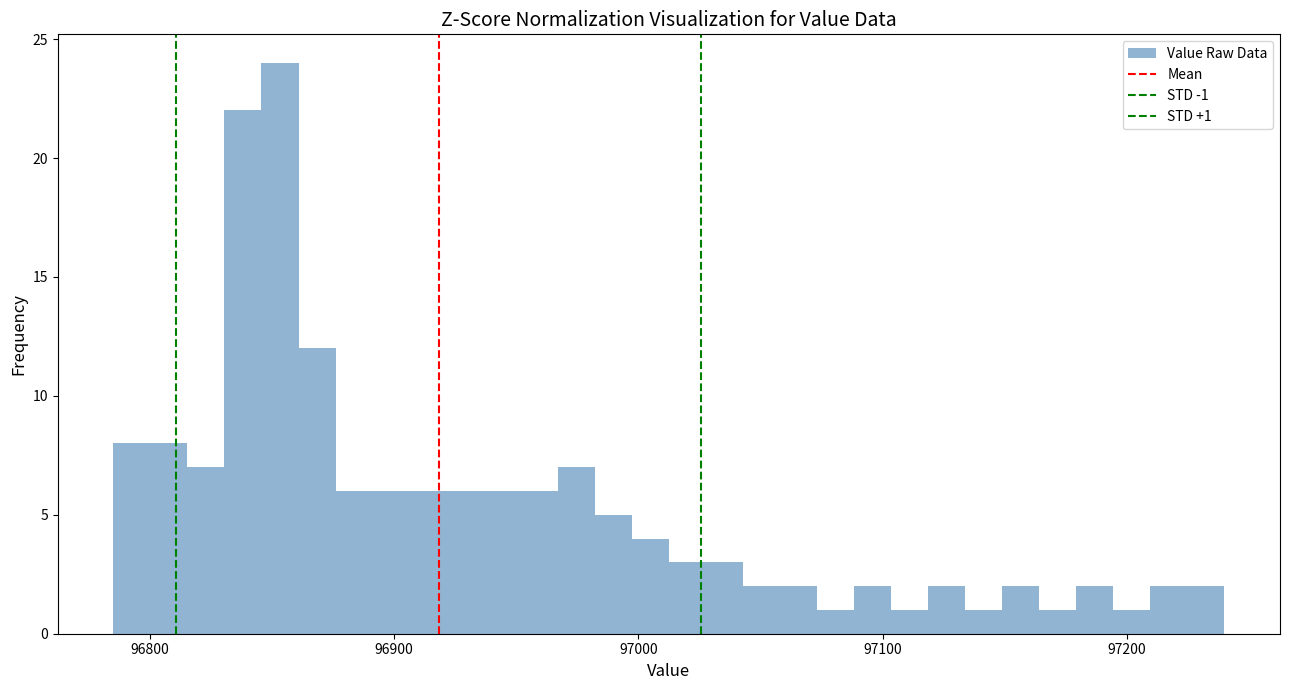

Read against the x-axis, roughly where is the centre of the tallest bar?

96850